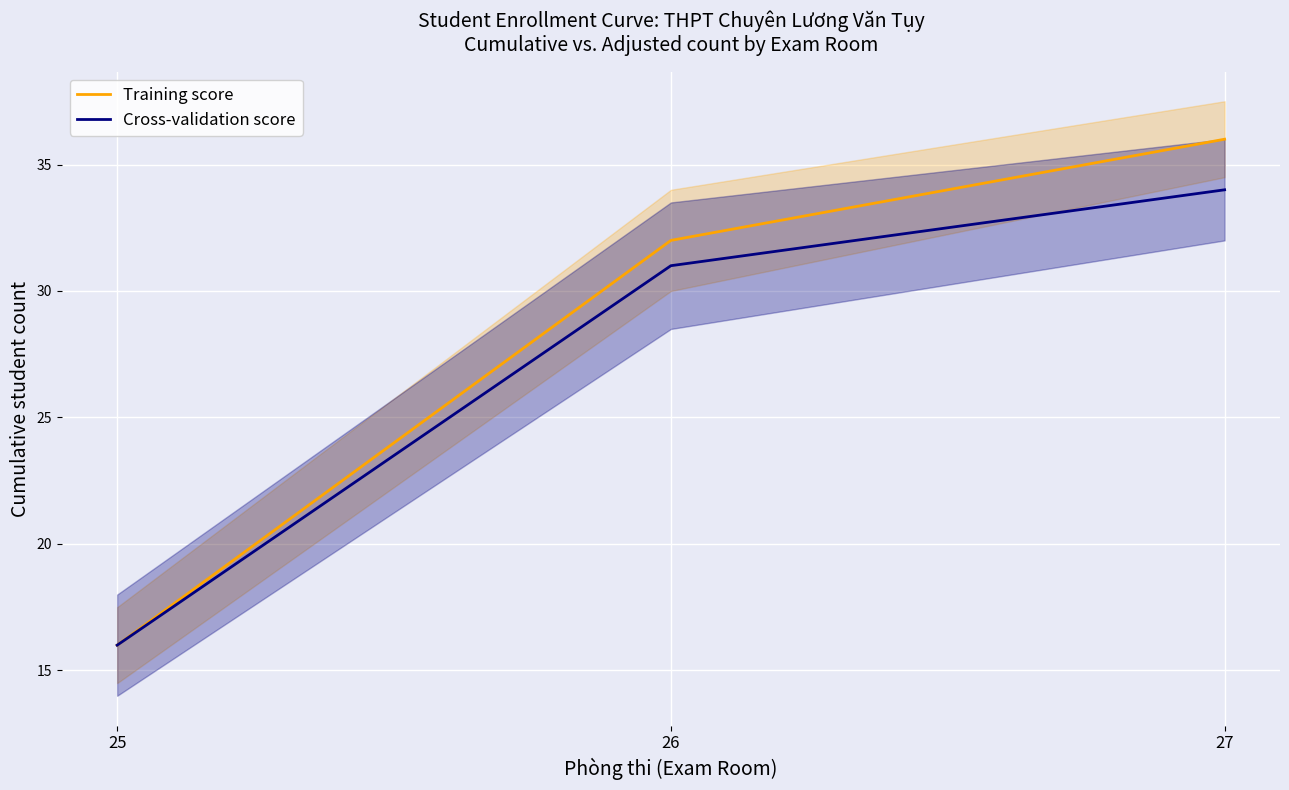

Count the Cross-validation score values in the range 16 to 34.

3